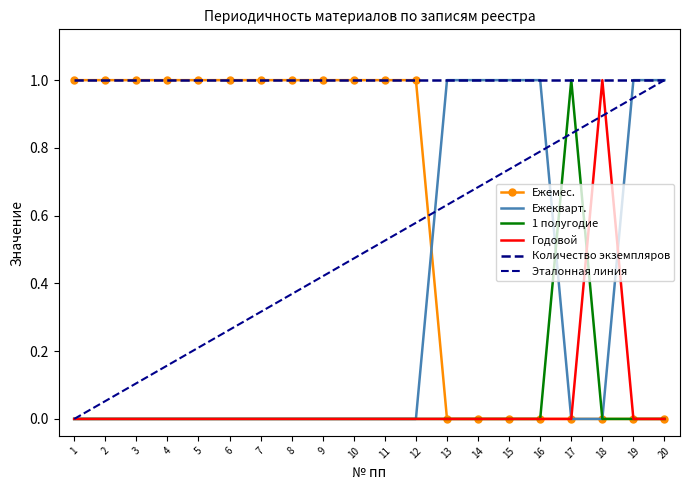

At which category is the sum across all series the highest?

1